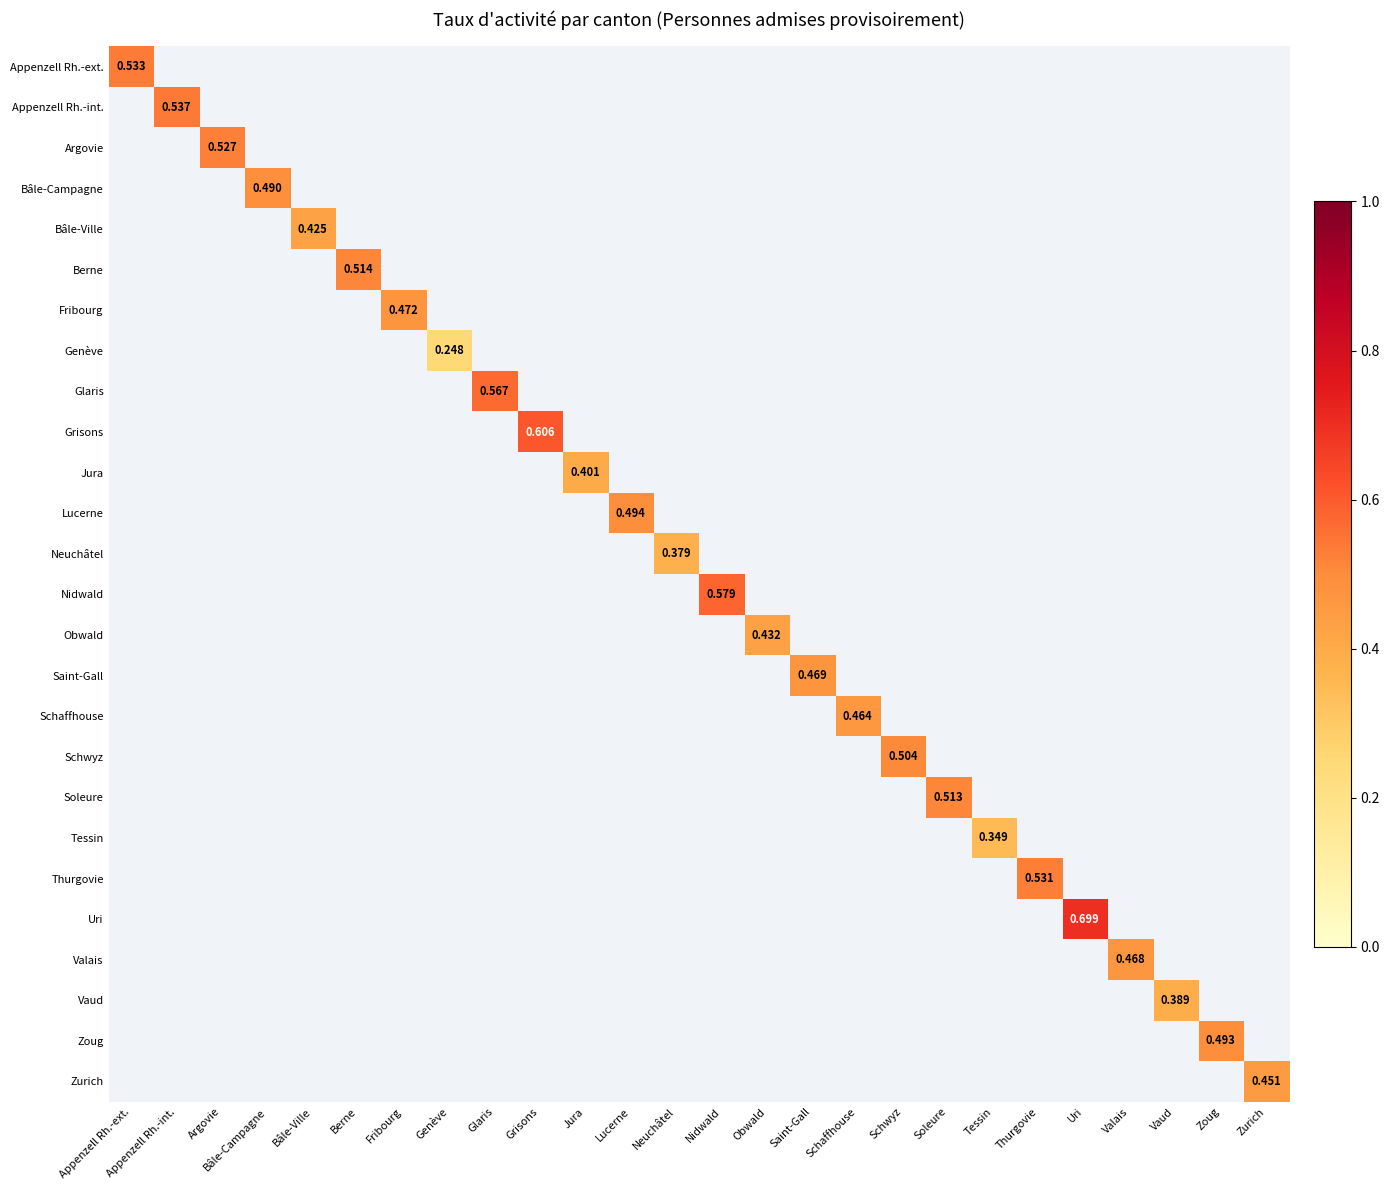

At how many categories does at least one series exceed 0?

26